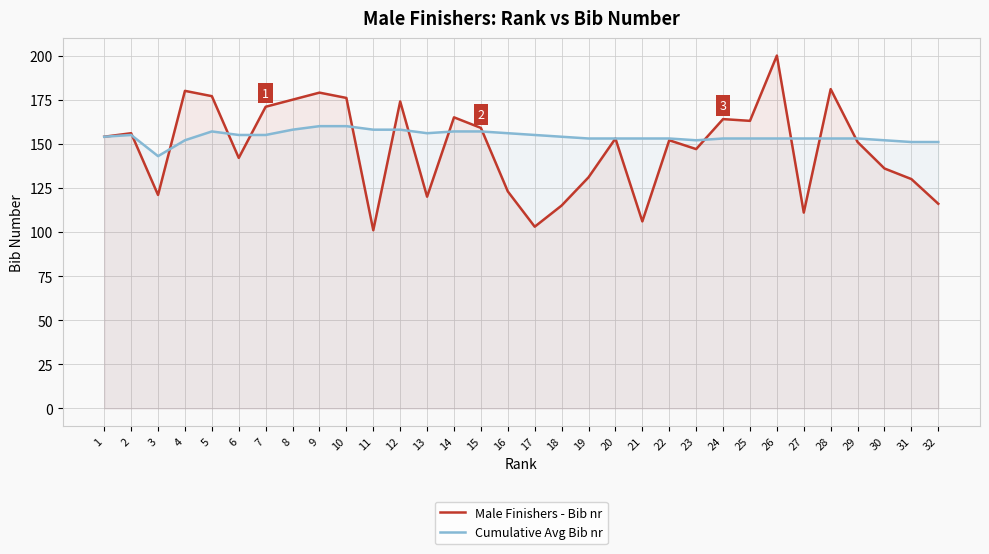

What is the value of the Cumulative Avg Bib nr point at the 6th from the left?

155